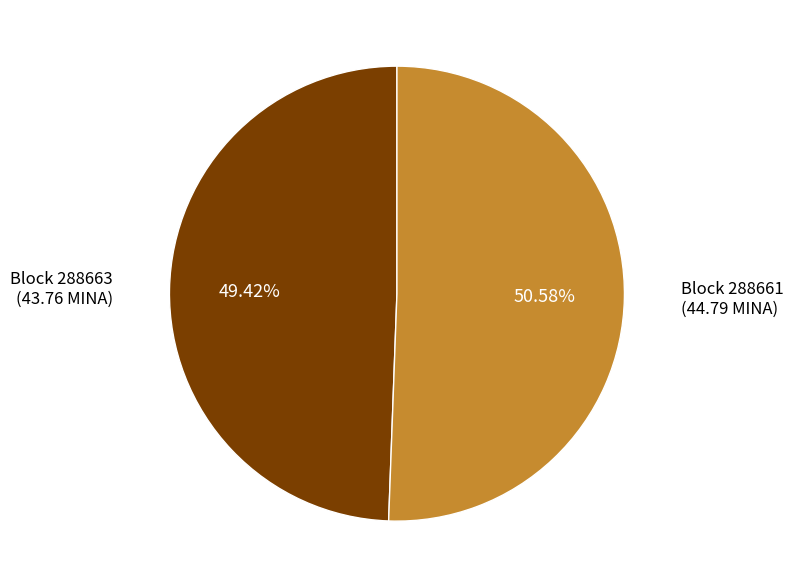

Is there any slice that represents more than half of the pie?

Yes